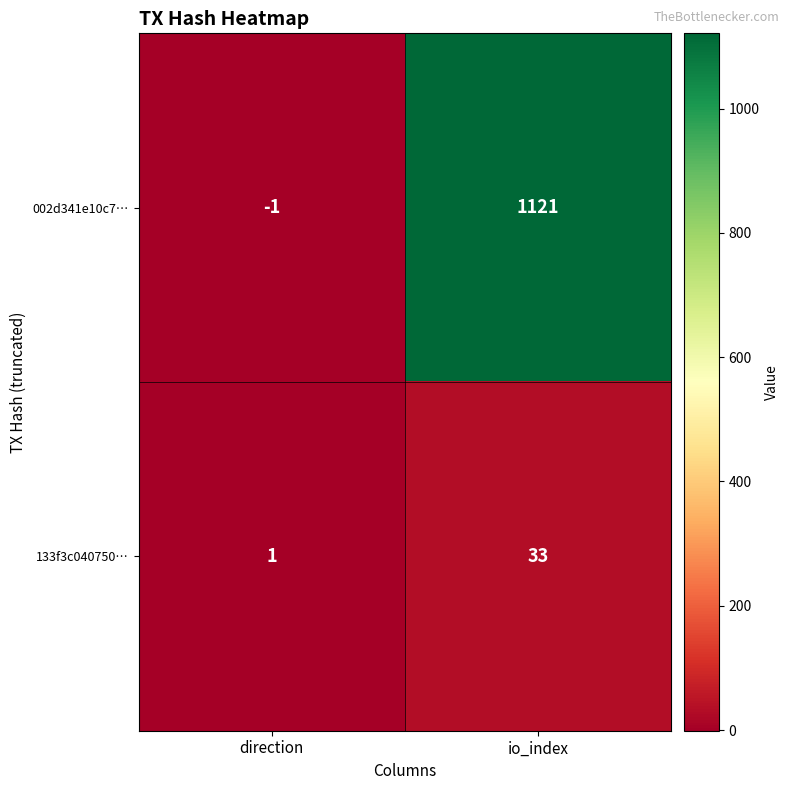

Reading right to left, list all the values displayed in this chart.

002d341e10c7…: 1121	-1
133f3c040750…: 33	1